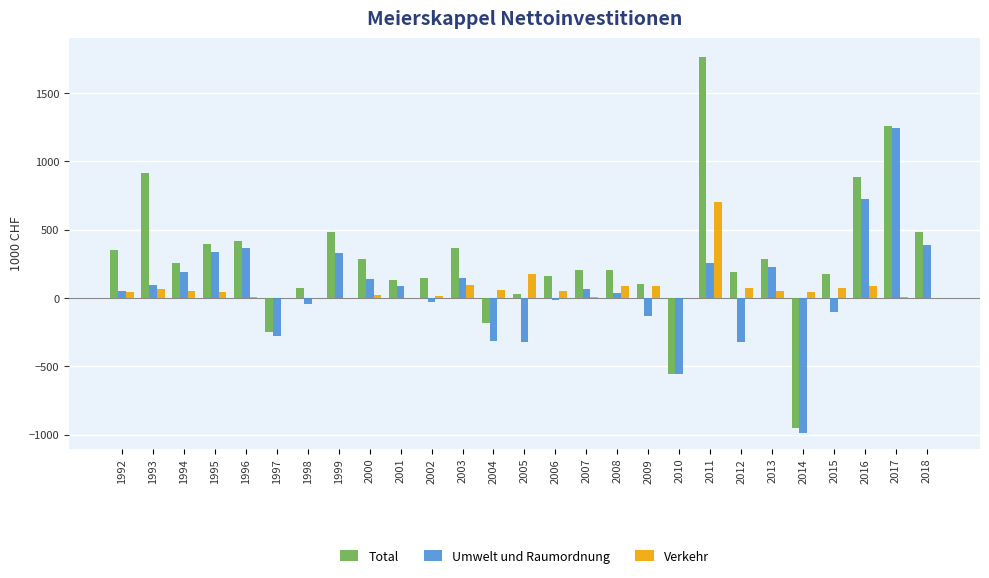

At which label does Umwelt und Raumordnung reach its peak?

2017